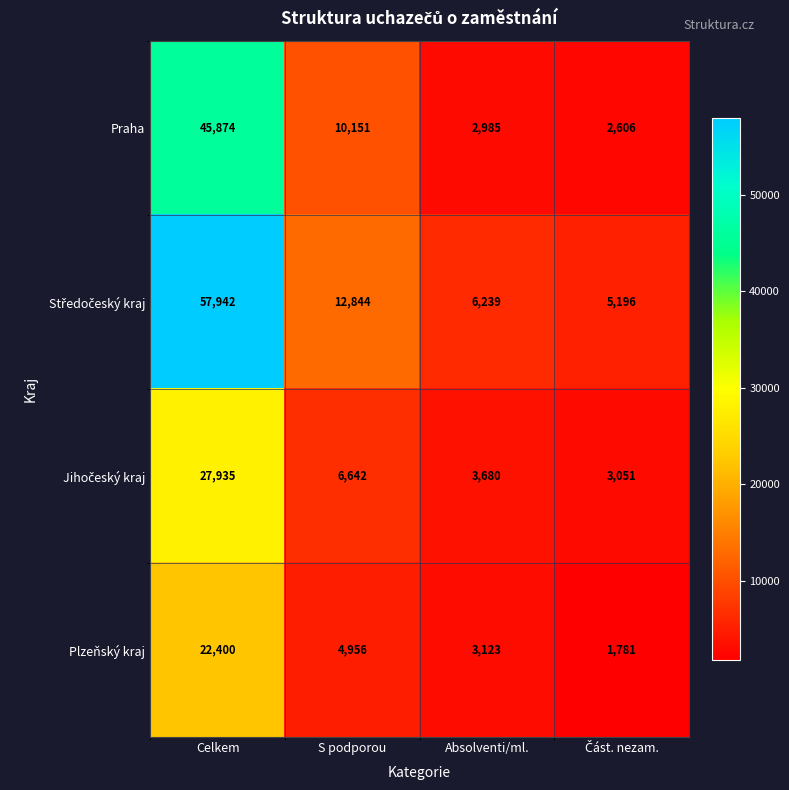

What is the difference between the Plzeňský kraj values at Absolventi/ml. and Celkem?

19277